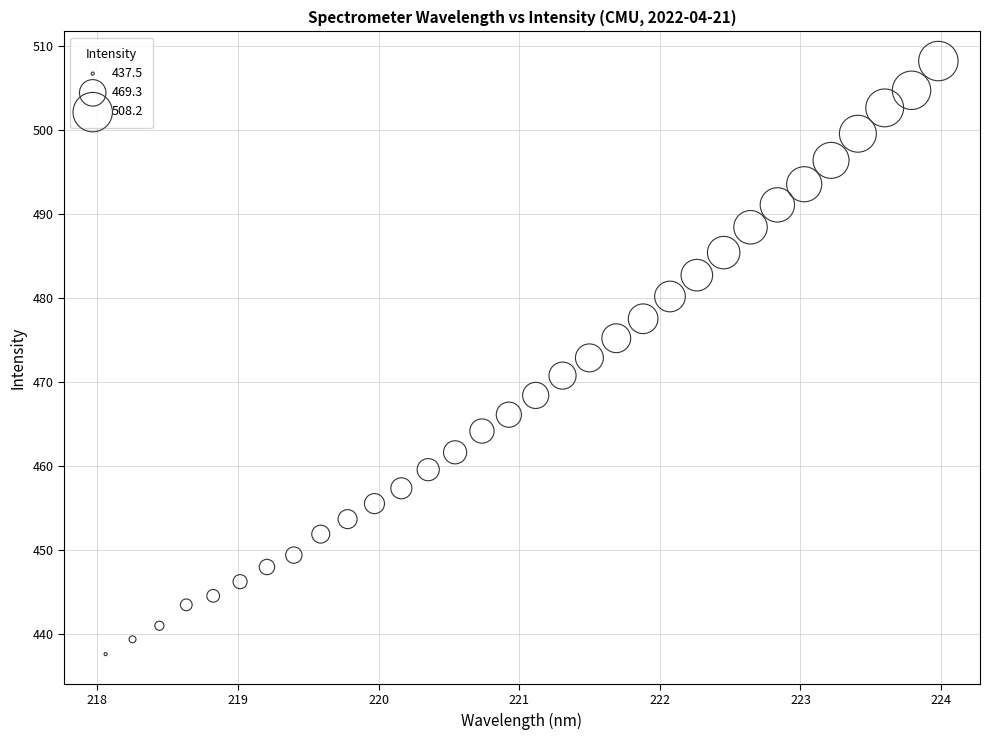

What is the range of Y values (max minus min)?

70.7